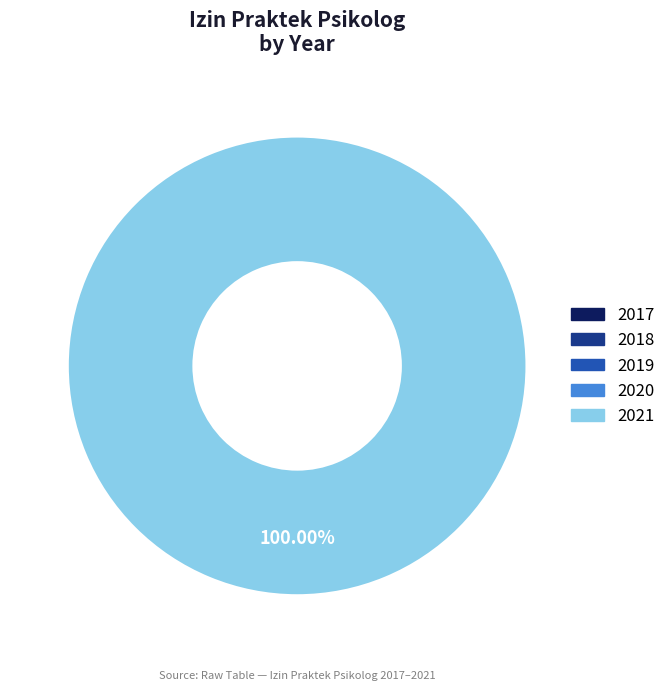

How many segments does this pie chart have?

5